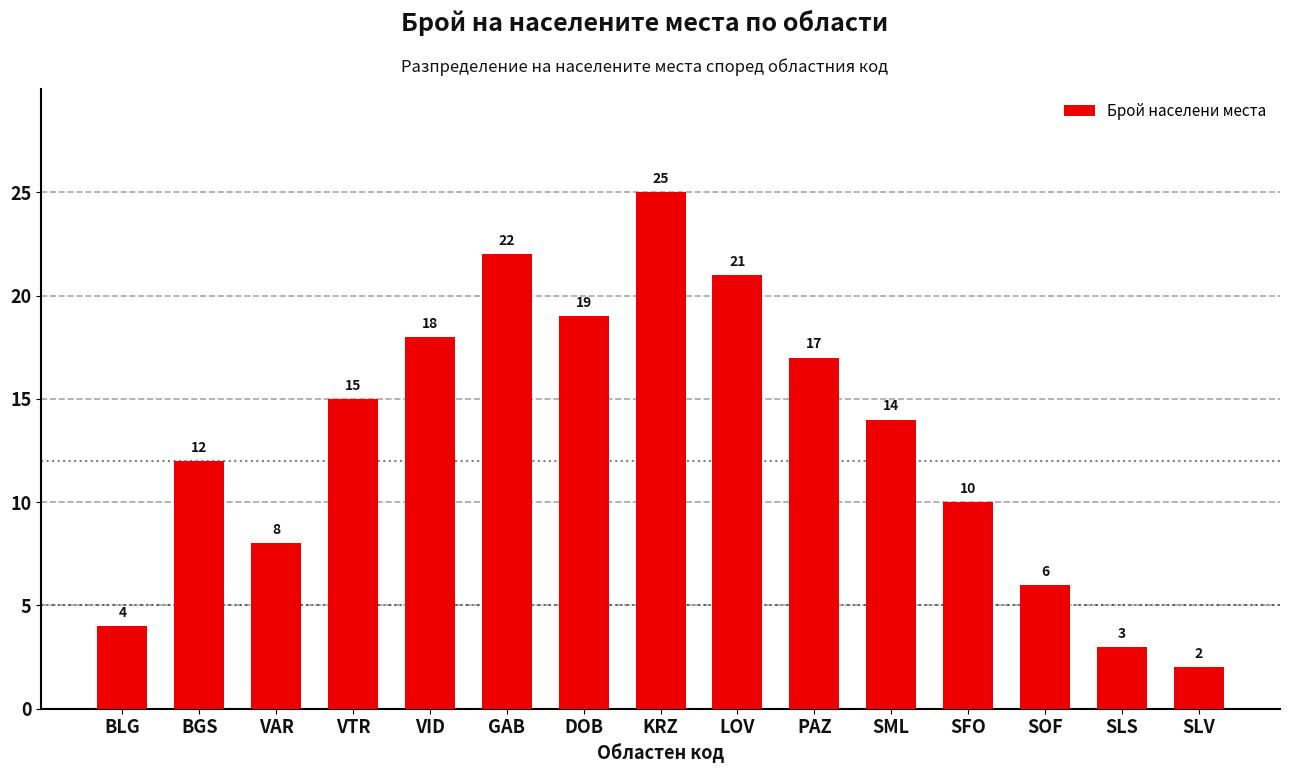

The value at LOV is 21. True or false?

True